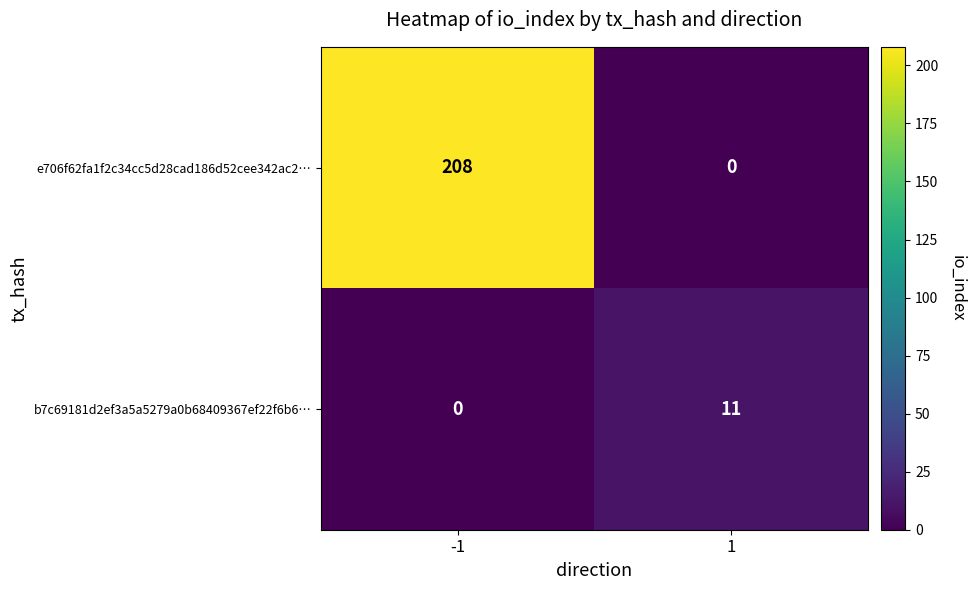

Is it true that e706f62fa1f2c34cc5d28cad186d52cee342ac2… equals 0 at 1?

True